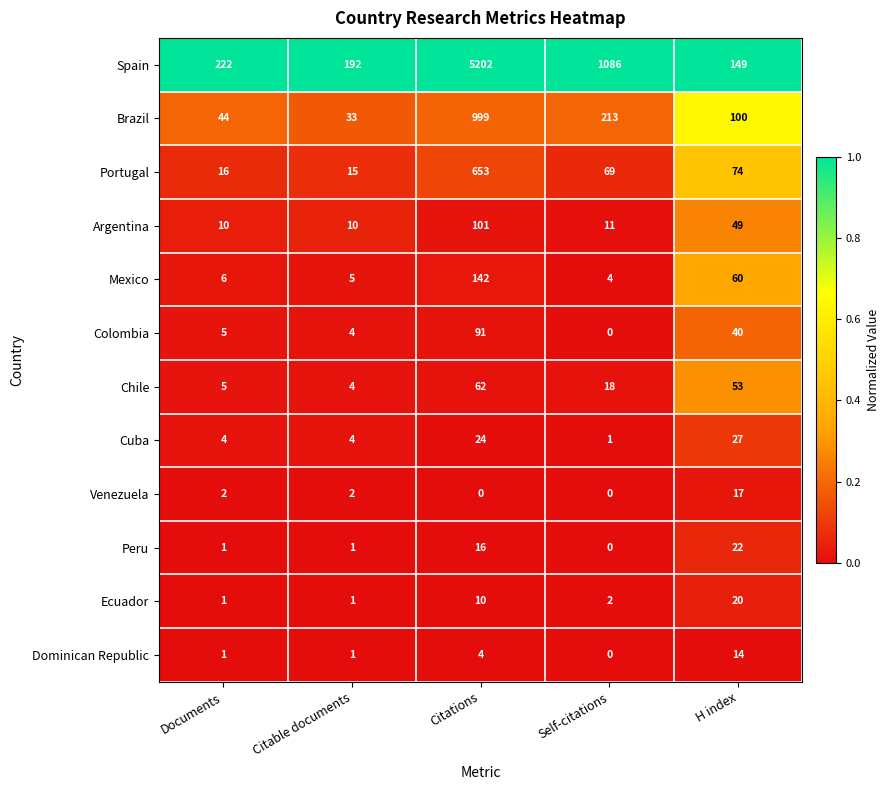

Between Documents and Self-citations, which series saw the biggest shift?

Spain